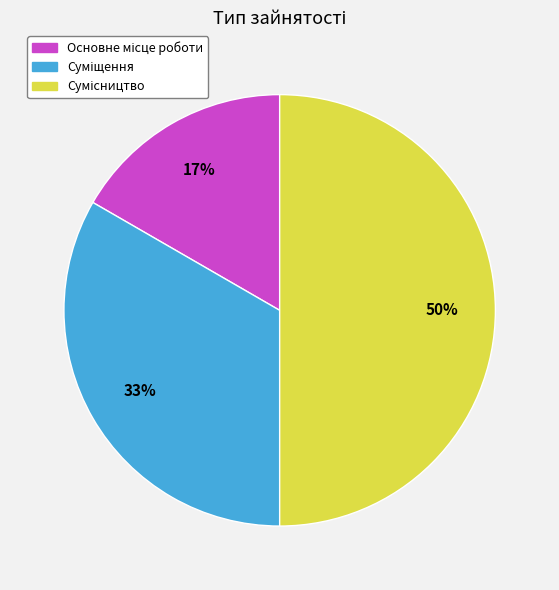

How many segments does this pie chart have?

3